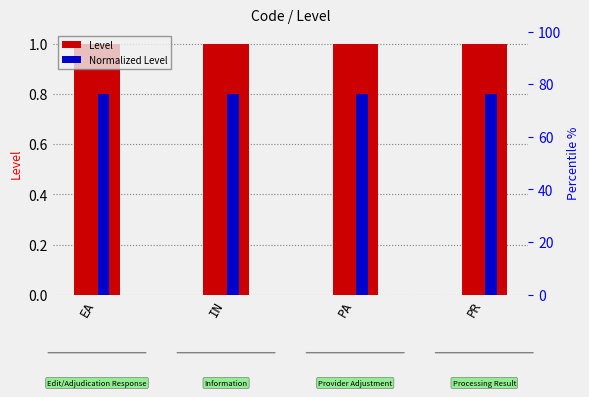

What is the sum of all Level values?

4.0